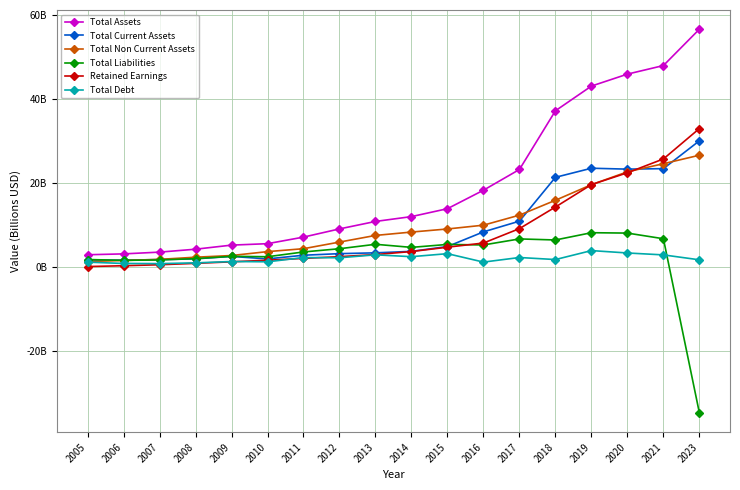

Is this an area chart (filled region under the line)?

No